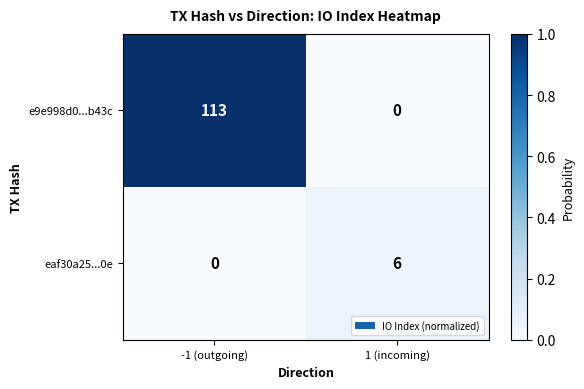

List the series in order of their peak value, highest first.

e9e998d0...b43c, eaf30a25...0e